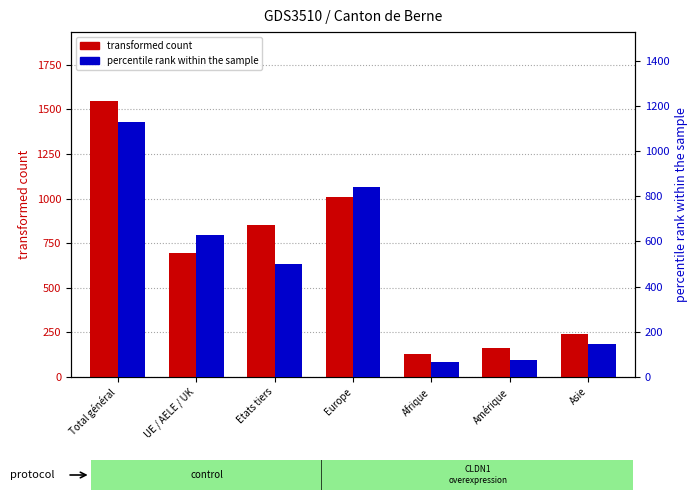

Reading right to left, extract all data points from this chart.

transformed count: 239	162	127	1008	852	695	1547
percentile rank within the sample: 146	75	67	839	501	630	1131